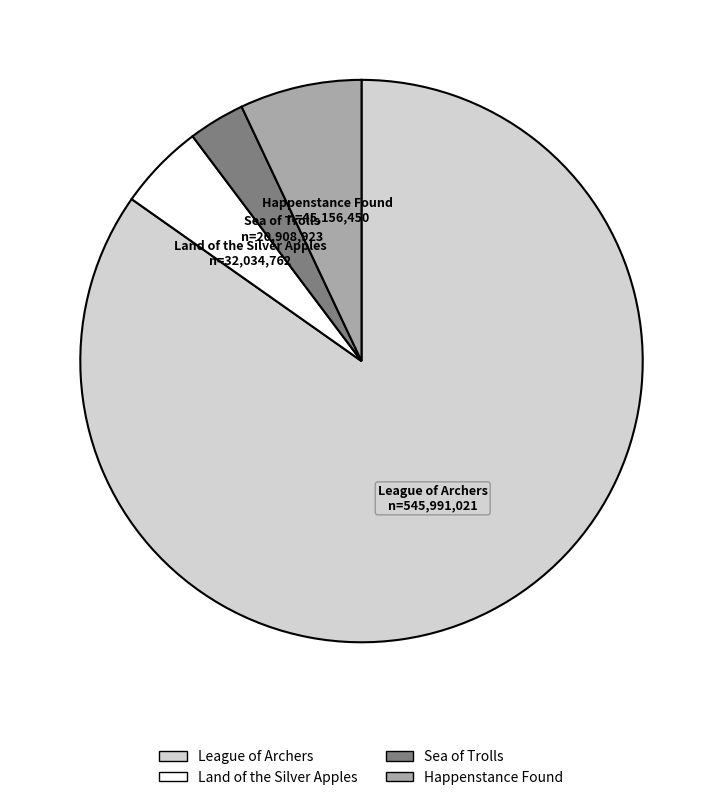

The League of Archers slice represents 85% of the pie. True or false?

True